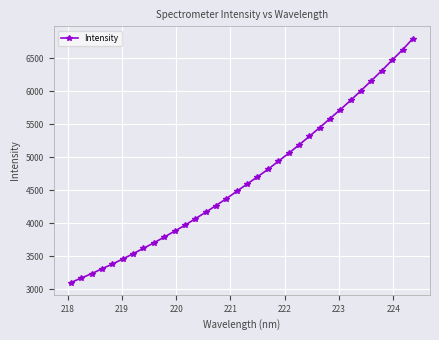

What is the sum of all values?

159124.9